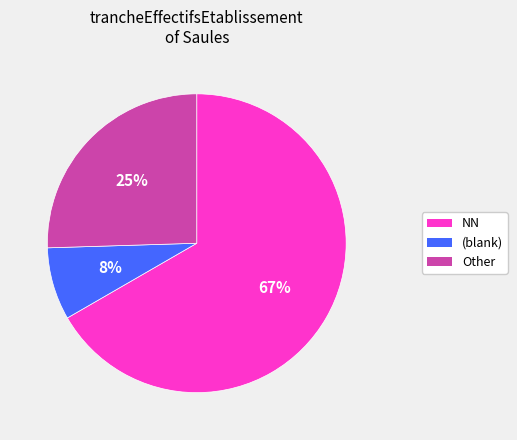

To the nearest percent, what is the average slice percentage?

33%